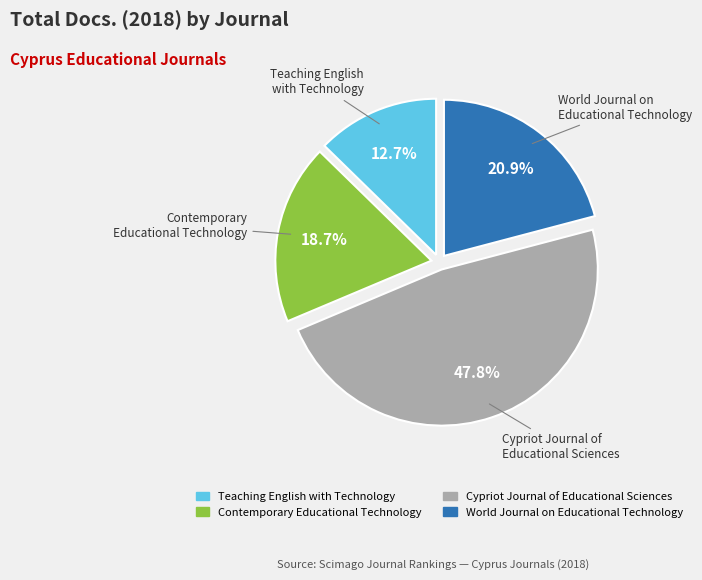

Does any single category account for the majority?

No